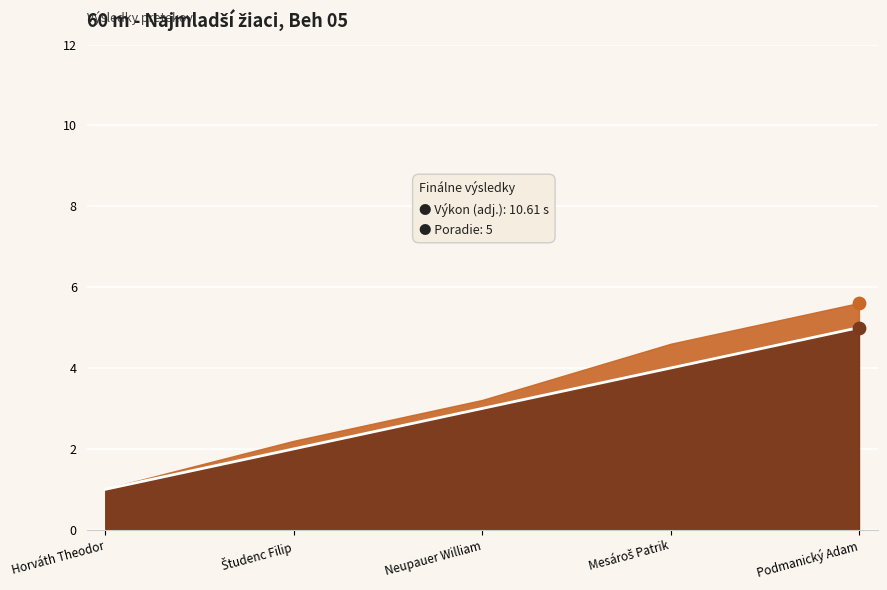

What is the change in value from Mesároš Patrik to Podmanický Adam?

+1